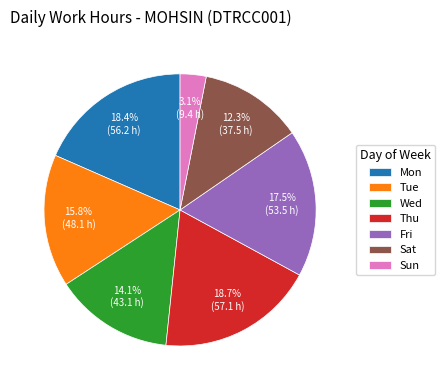

Combined, what portion of the pie is Wed and Sun?

17.2%